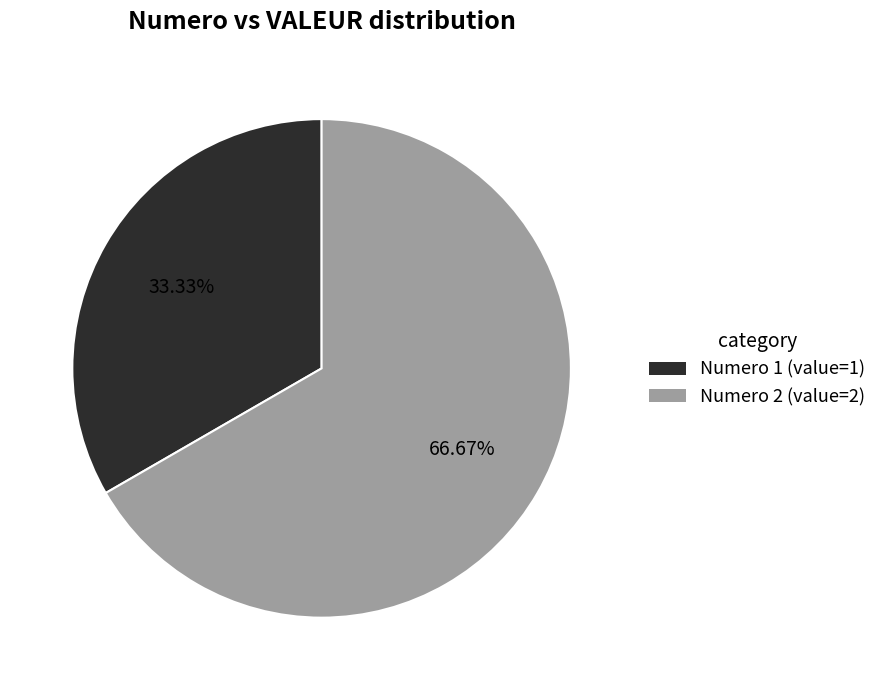

Rank the categories by value from highest to lowest.

Numero 2 (value=2), Numero 1 (value=1)